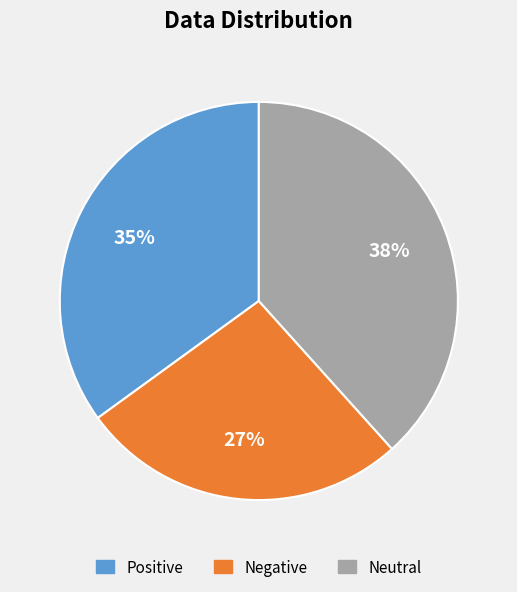

Is there any slice that represents more than half of the pie?

No